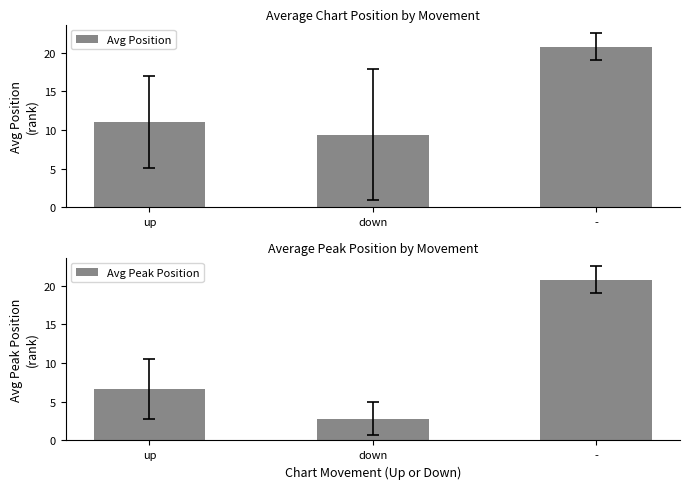

Is it true that Avg Position equals 20.8 at -?

True